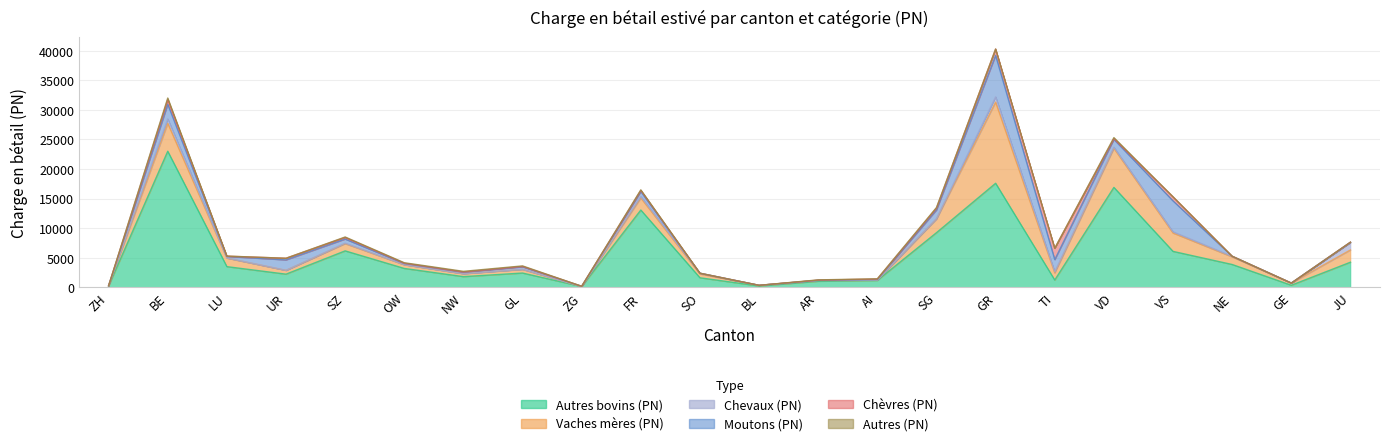

Does the chart have visible grid lines?

Yes